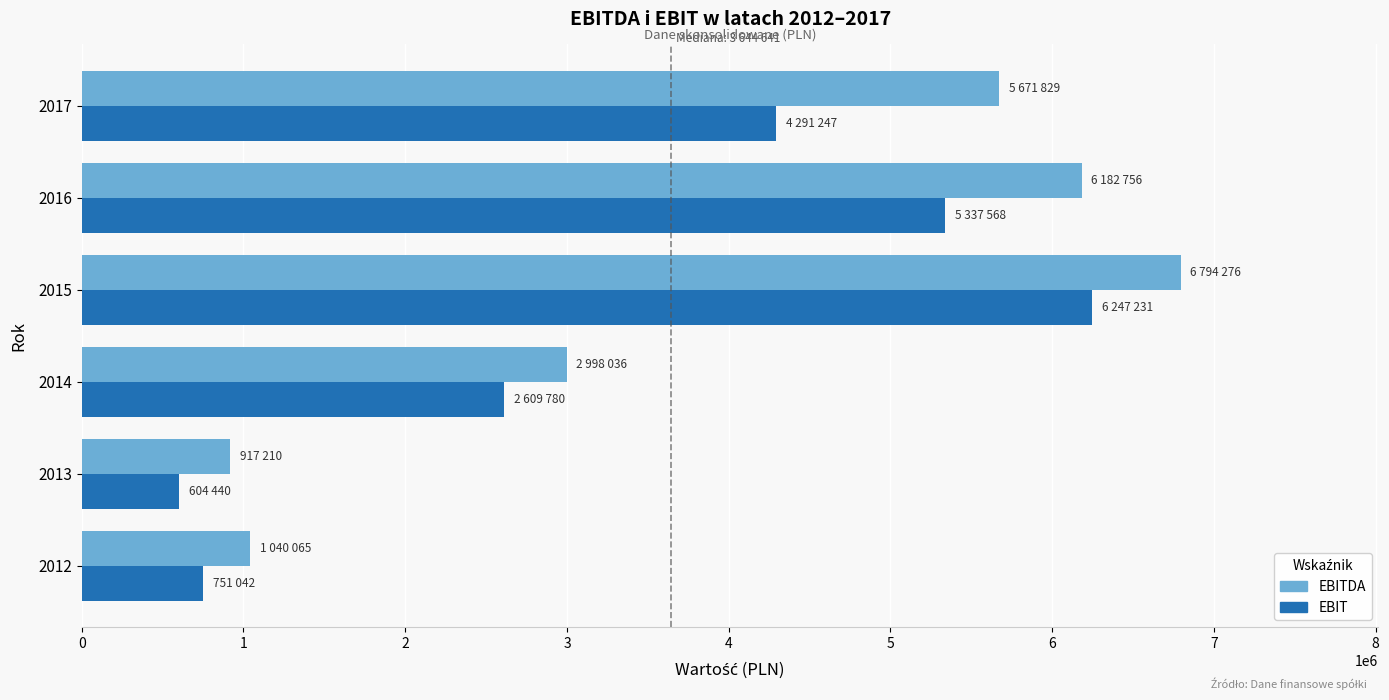

What is the difference between the maximum and second lowest values in the EBITDA series?

5754211